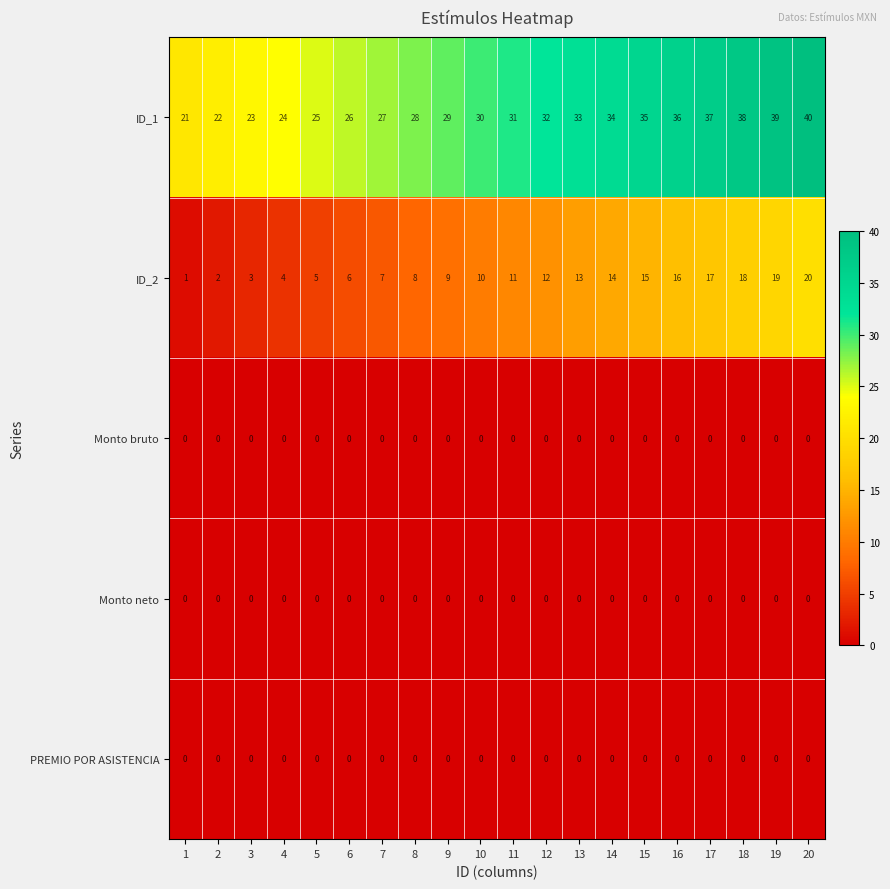

Which series has the largest total across all categories?

ID_1